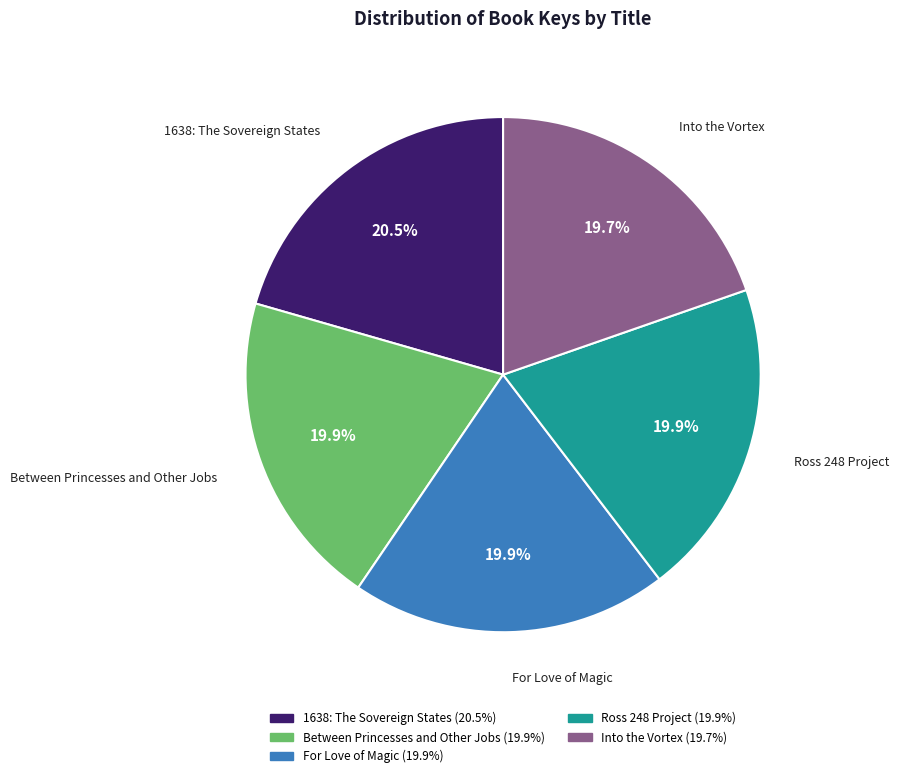

What is the ratio of the value at Into the Vortex to the value at Between Princesses and Other Jobs?

1.0